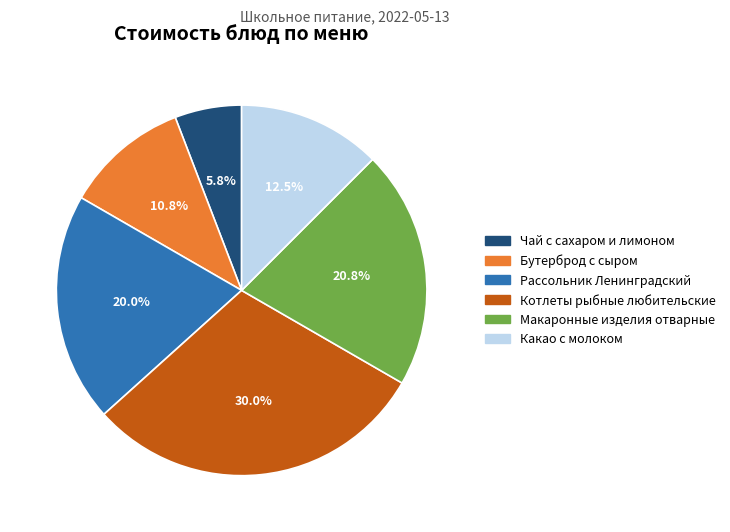

How many slices are in this pie chart?

6